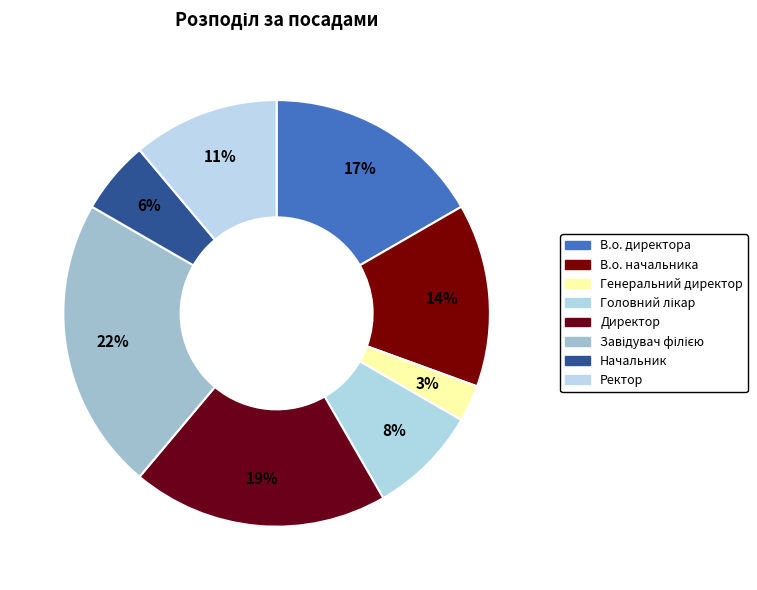

To the nearest percent, what is the difference between the Ректор and В.о. начальника slice percentages?

3%